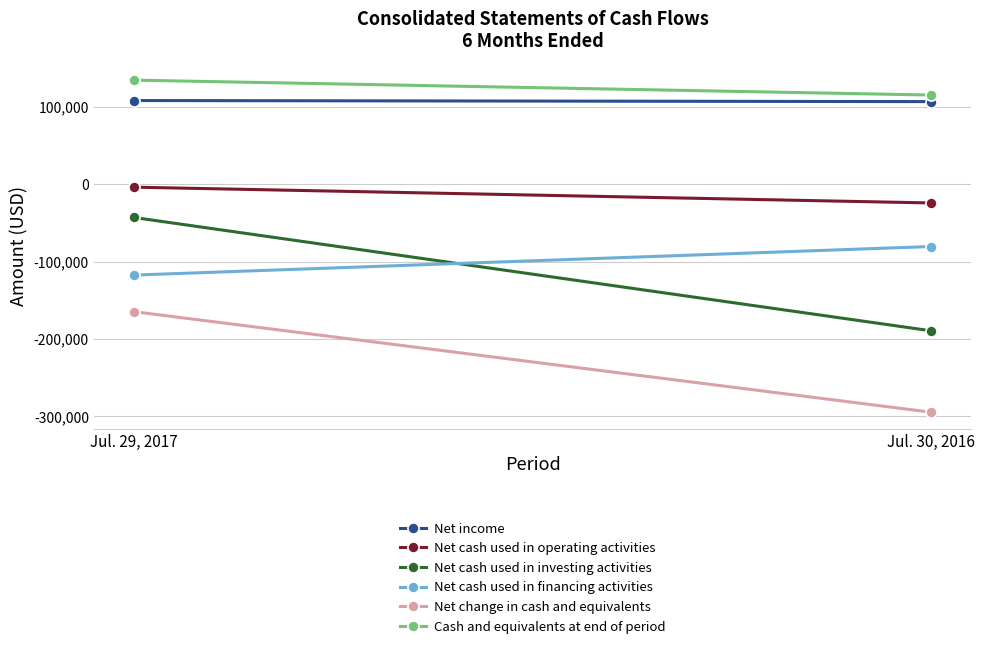

How many categories are shown in the chart?

2